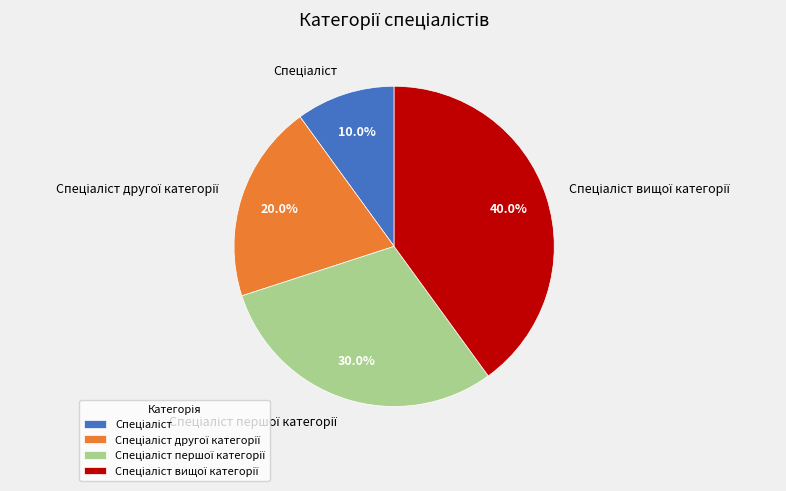

Does any single category account for the majority?

No